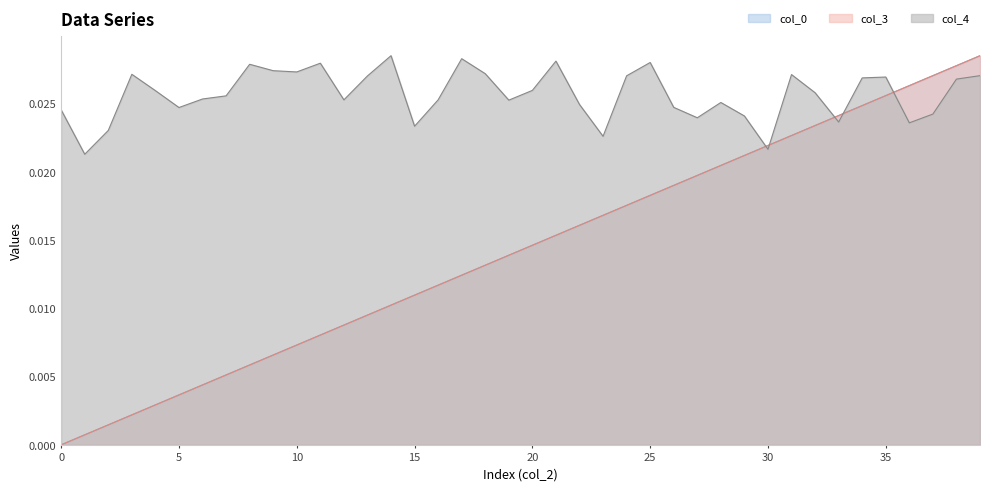

Reading left to right, extract all data points from this chart.

col_0: 0=0.0	1=0.0	2=0.0	3=0.0	4=0.0	5=0.0	6=0.0	7=0.0	8=0.0	9=0.0	10=0.0	11=0.0	12=0.0	13=0.0	14=0.0	15=0.0	16=0.0	17=0.0	18=0.0	19=0.0	20=0.0	21=0.0	22=0.0	23=0.0	24=0.0	25=0.0	26=0.0	27=0.0	28=0.0	29=0.0	30=0.0	31=0.0	32=0.0	33=0.0	34=0.0	35=0.0	36=0.0	37=0.0	38=0.0	39=0.0
col_3: 0=0.0	1=0.0	2=0.0	3=0.0	4=0.0	5=0.0	6=0.0	7=0.0	8=0.0	9=0.0	10=0.0	11=0.0	12=0.0	13=0.0	14=0.0	15=0.0	16=0.0	17=0.0	18=0.0	19=0.0	20=0.0	21=0.0	22=0.0	23=0.0	24=0.0	25=0.0	26=0.0	27=0.0	28=0.0	29=0.0	30=0.0	31=0.0	32=0.0	33=0.0	34=0.0	35=0.0	36=0.0	37=0.0	38=0.0	39=0.0
col_4: 0=0.0	1=0.0	2=0.0	3=0.0	4=0.0	5=0.0	6=0.0	7=0.0	8=0.0	9=0.0	10=0.0	11=0.0	12=0.0	13=0.0	14=0.0	15=0.0	16=0.0	17=0.0	18=0.0	19=0.0	20=0.0	21=0.0	22=0.0	23=0.0	24=0.0	25=0.0	26=0.0	27=0.0	28=0.0	29=0.0	30=0.0	31=0.0	32=0.0	33=0.0	34=0.0	35=0.0	36=0.0	37=0.0	38=0.0	39=0.0